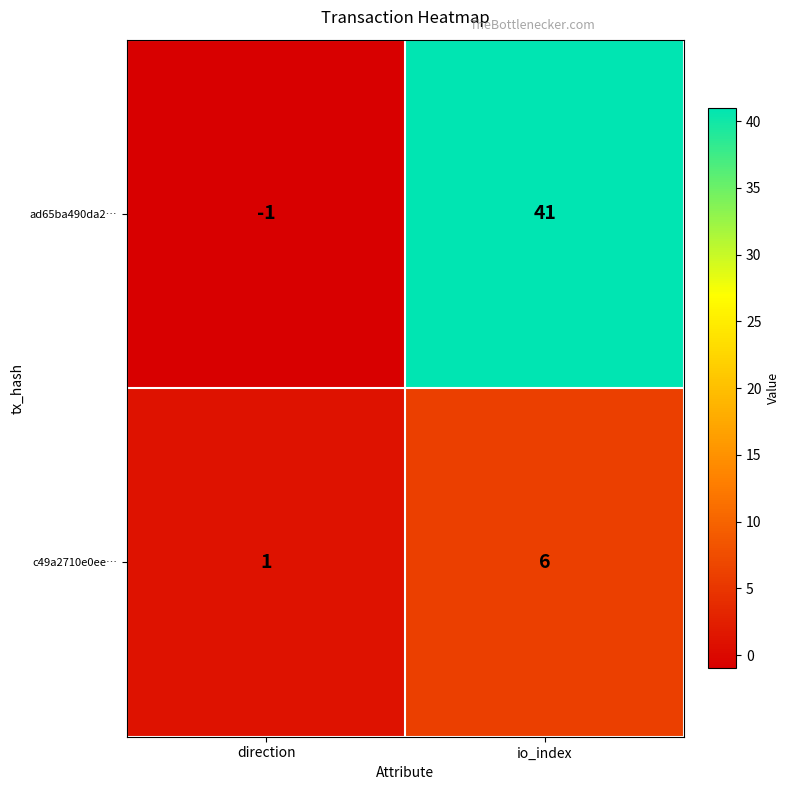

List the series in order of their peak value, highest first.

ad65ba490da2…, c49a2710e0ee…